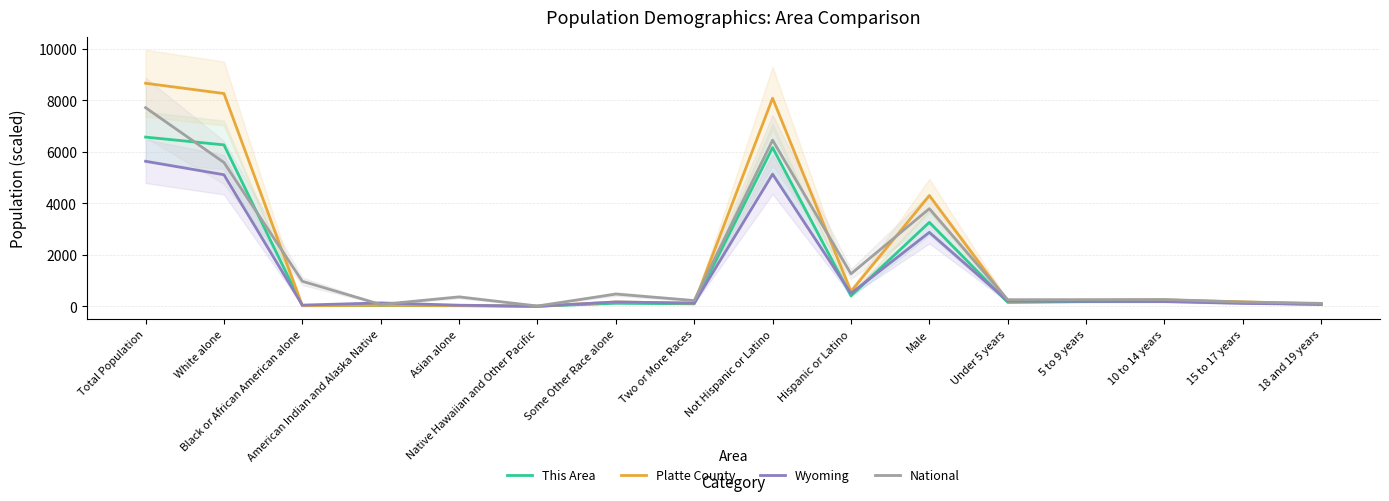

What is the difference between the second highest and second lowest values in the Wyoming series?

5089.7